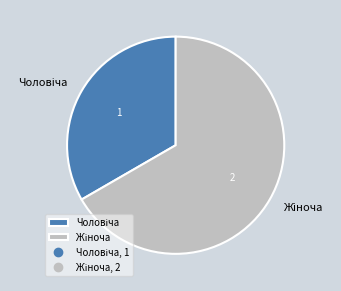

Does any single category account for the majority?

Yes